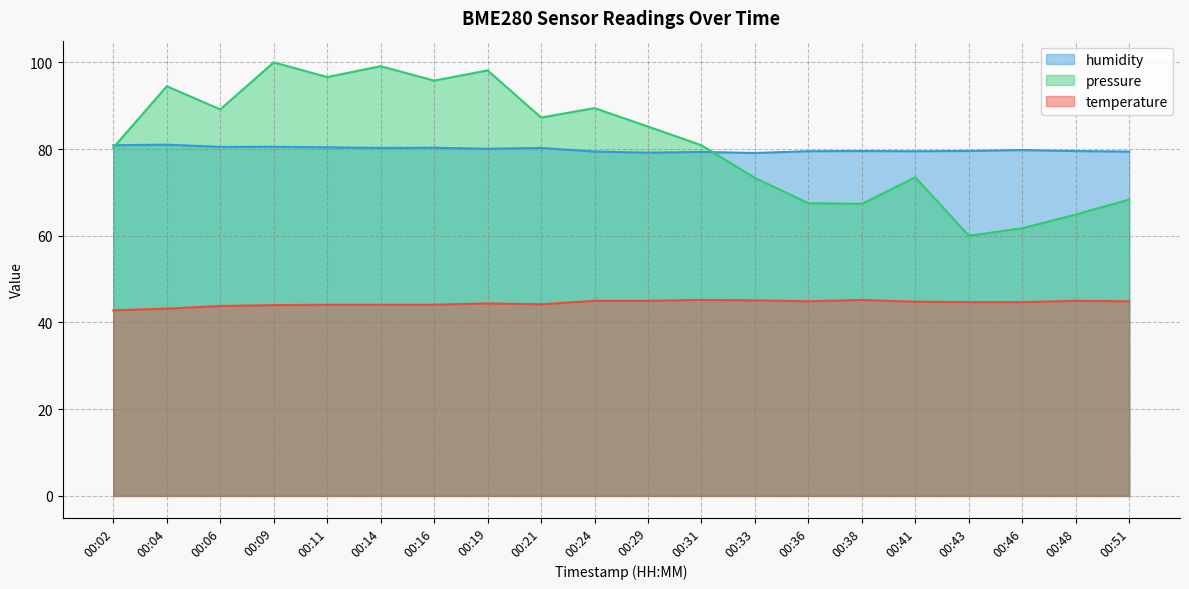

Which series changed the most between 00:11 and 00:48?

pressure